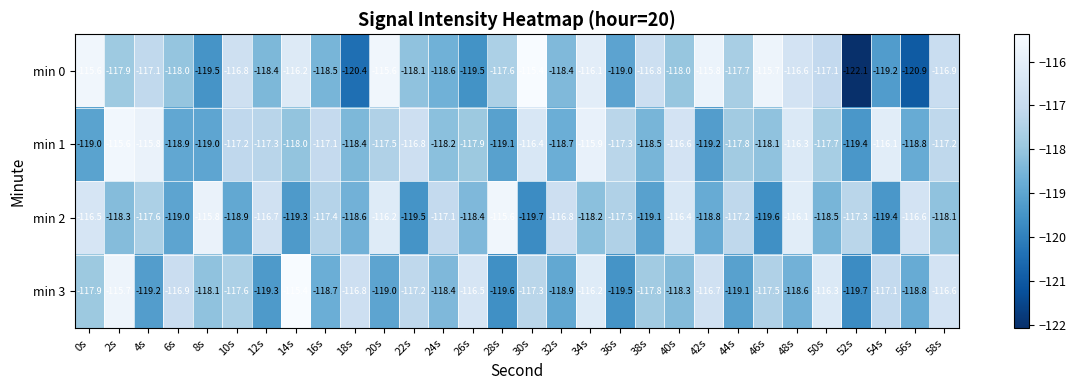

How many data points does each series have?

30